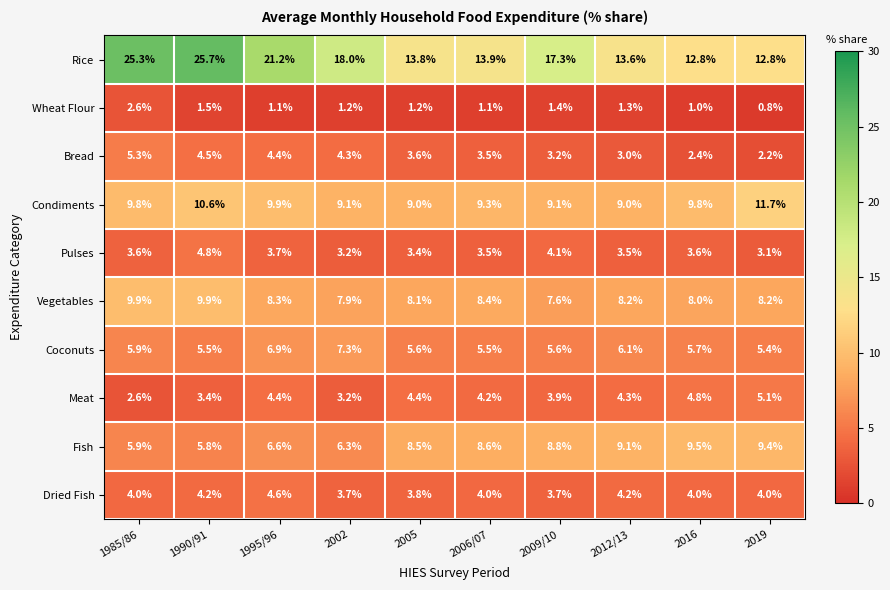

What is the greatest value displayed?

25.7